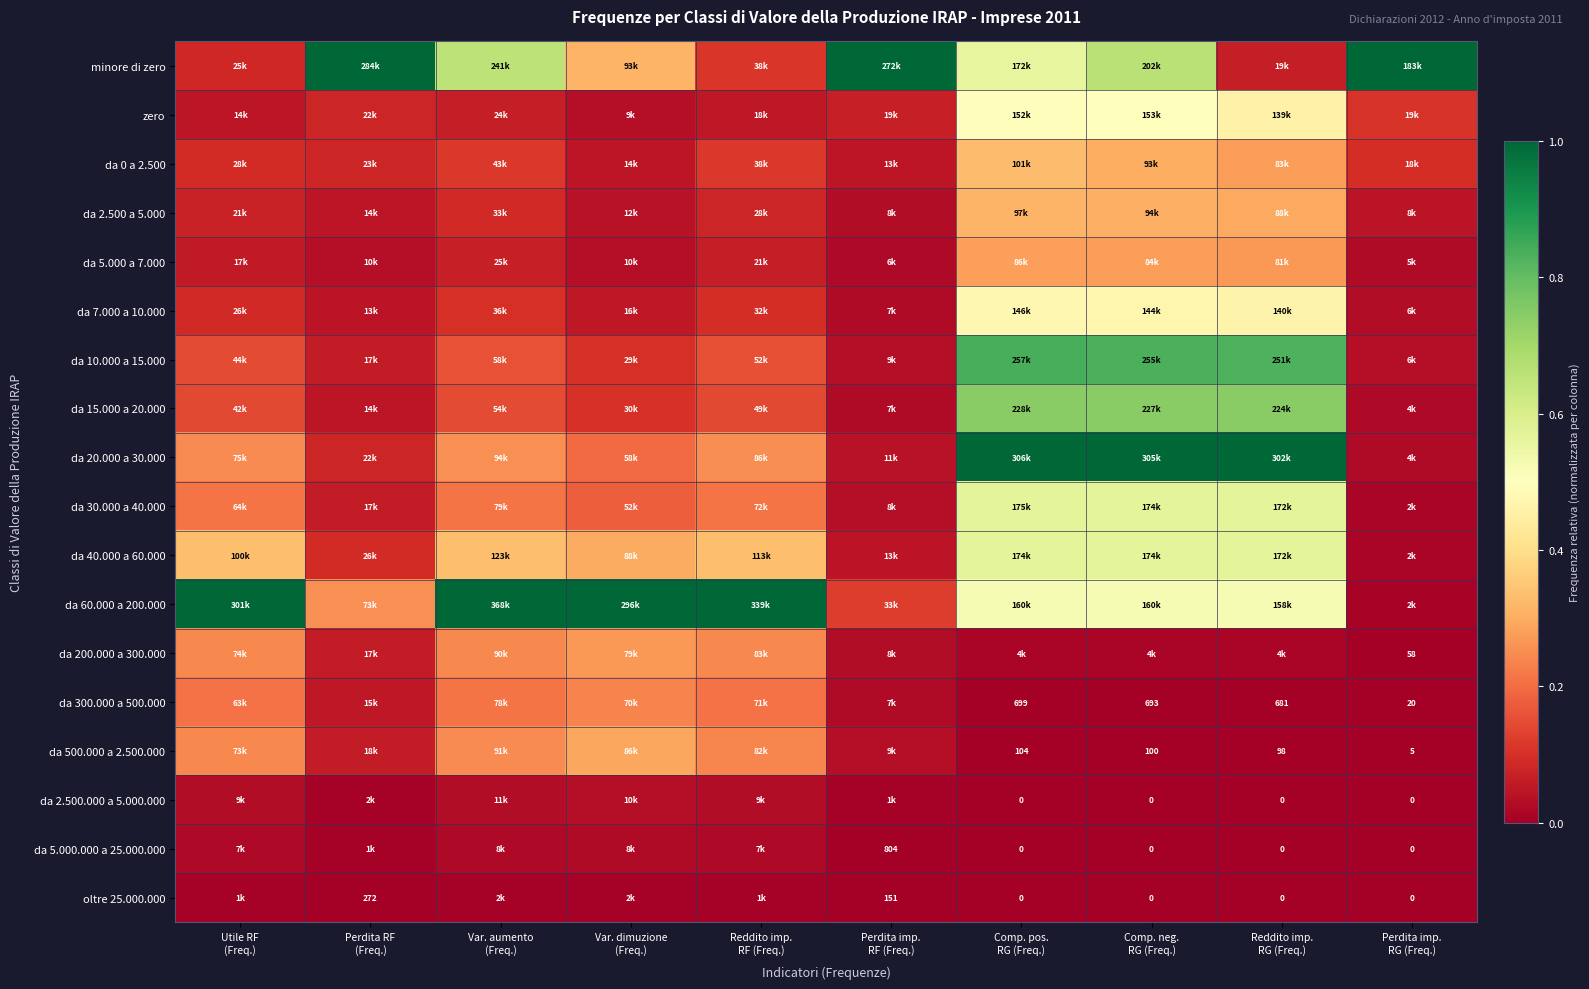

At Comp. pos. RG (Freq.), list the series in order from largest to smallest.

da 20.000 a 30.000, da 10.000 a 15.000, da 15.000 a 20.000, da 30.000 a 40.000, da 40.000 a 60.000, minore di zero, da 60.000 a 200.000, zero, da 7.000 a 10.000, da 0 a 2.500, da 2.500 a 5.000, da 5.000 a 7.000, da 200.000 a 300.000, da 300.000 a 500.000, da 500.000 a 2.500.000, da 2.500.000 a 5.000.000, da 5.000.000 a 25.000.000, oltre 25.000.000